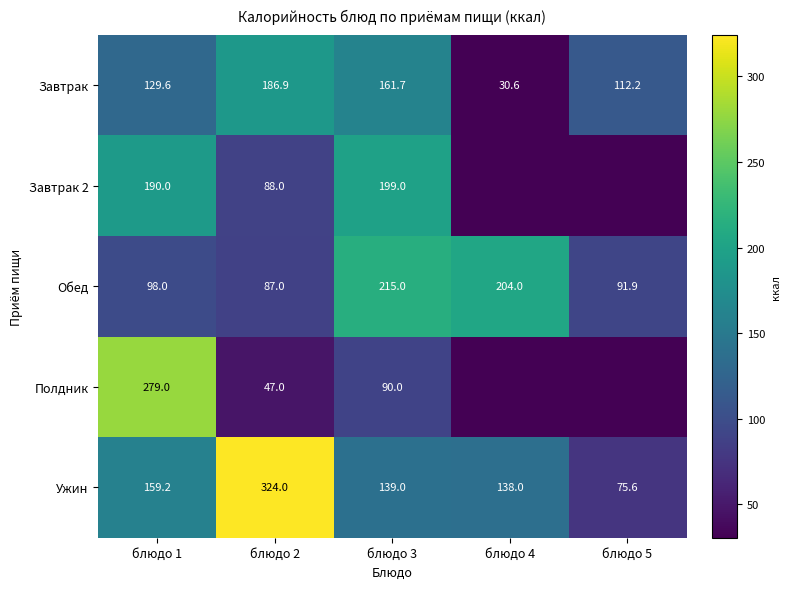

What is the lowest value of the Завтрак series?

30.6